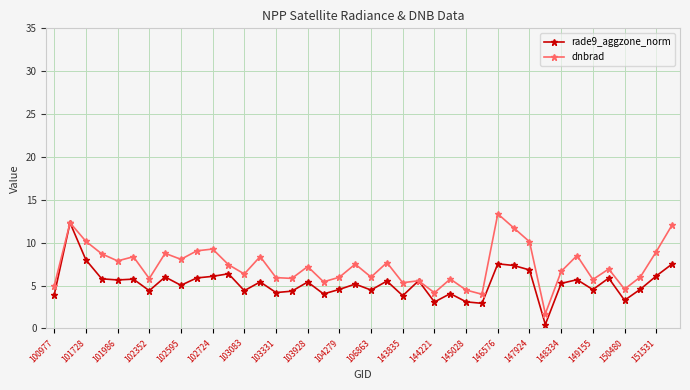

True or false: dnbrad has more than 0 interior local peaks.

True